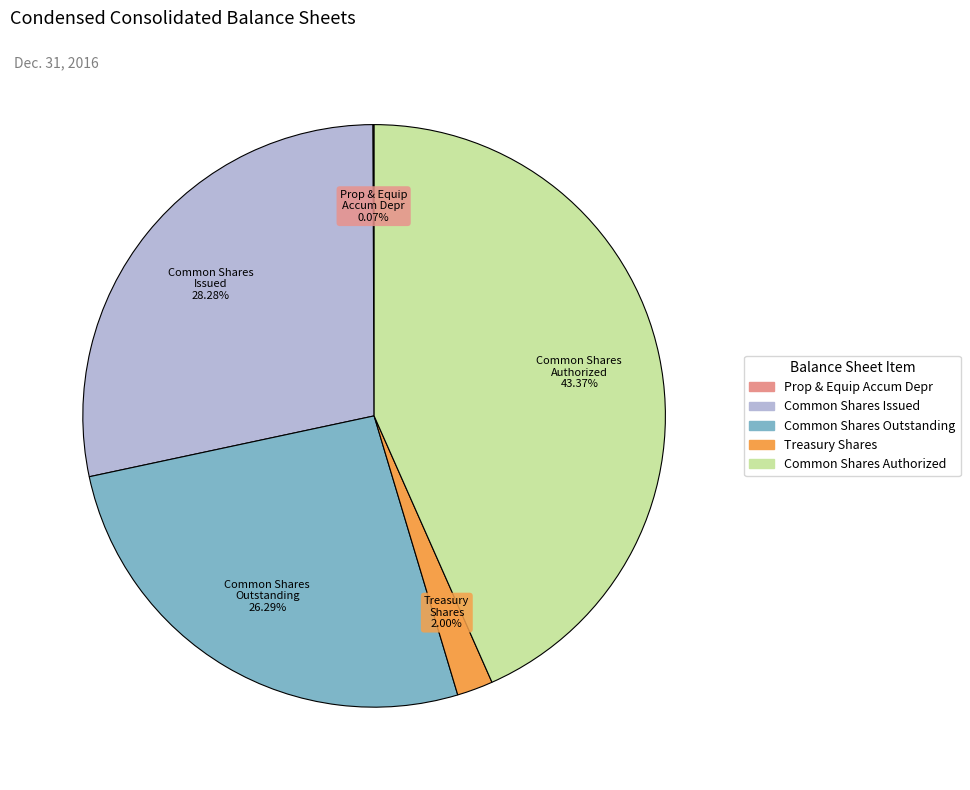

Does any single category account for the majority?

No